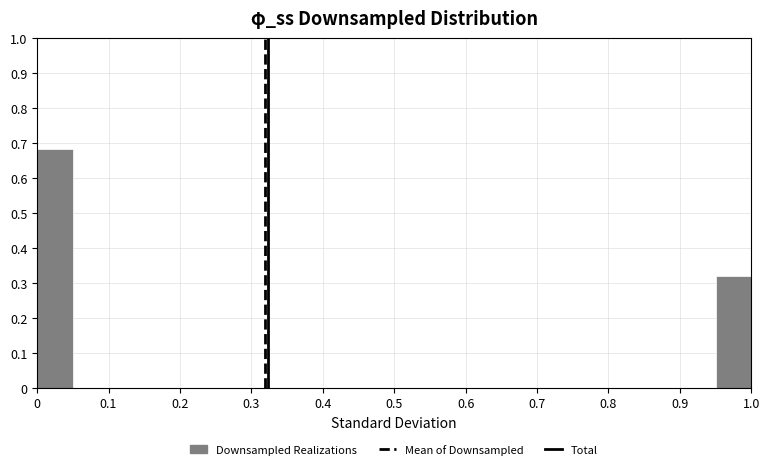

Reading left to right, list every bar in this chart as the range it spans on the x-axis followed by its height. The values are not printed on the chart, so give them approximately, as read against the axis.

0.00 to 0.05: 0.68
0.05 to 0.10: 0
0.10 to 0.15: 0
0.15 to 0.20: 0
0.20 to 0.25: 0
0.25 to 0.30: 0
0.30 to 0.35: 0
0.35 to 0.40: 0
0.40 to 0.45: 0
0.45 to 0.50: 0
0.50 to 0.55: 0
0.55 to 0.60: 0
0.60 to 0.65: 0
0.65 to 0.70: 0
0.70 to 0.75: 0
0.75 to 0.80: 0
0.80 to 0.85: 0
0.85 to 0.90: 0
0.90 to 0.95: 0
0.95 to 1.00: 0.32